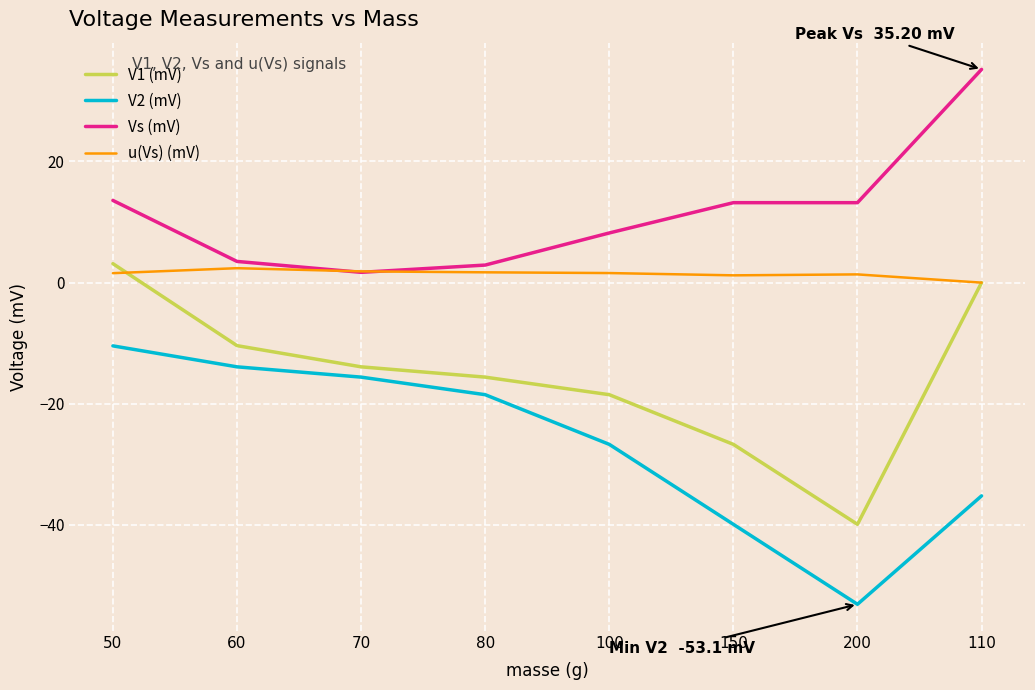

Rank the series by their average value, from lowest to highest.

V2 (mV), V1 (mV), u(Vs) (mV), Vs (mV)